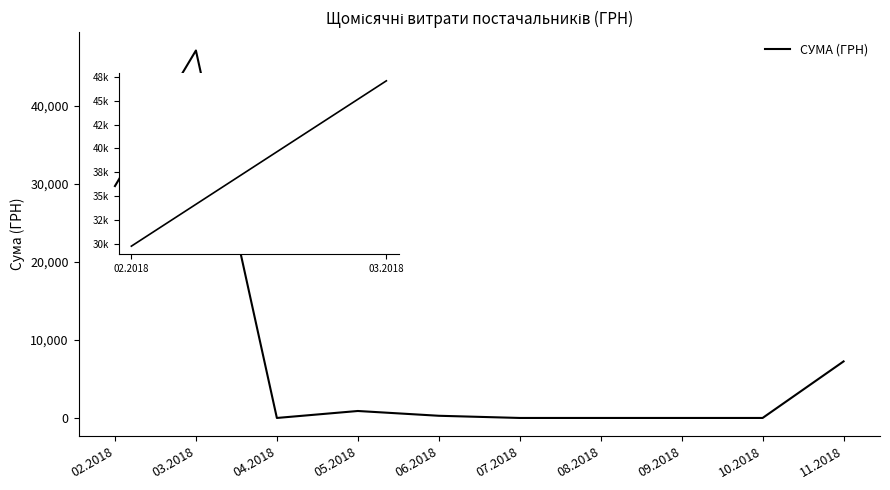

What is the difference between the values at 06.2018 and 09.2018?

280.3